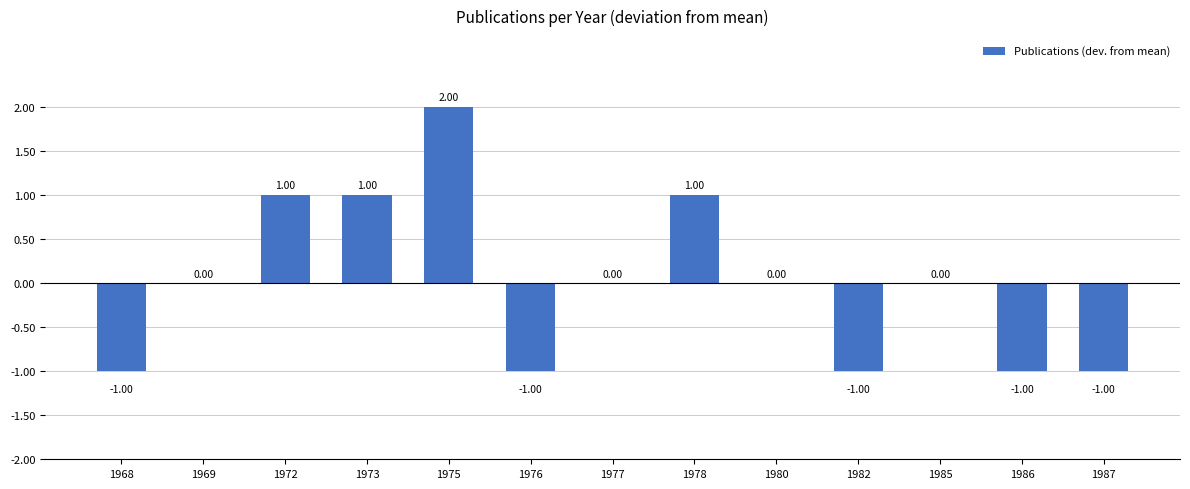

Between 1975 and 1969, which is larger?

1975